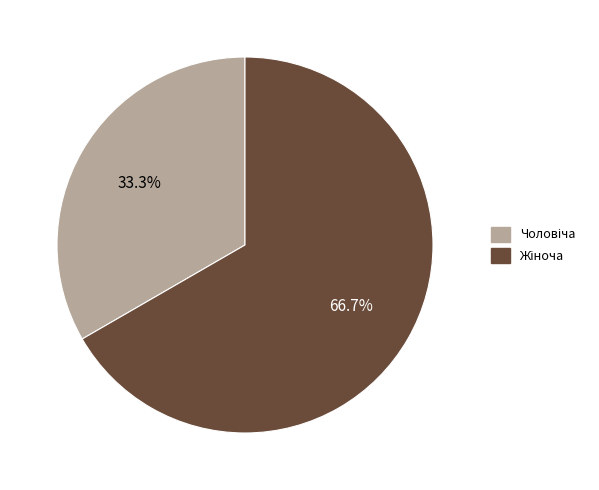

How many slices are in this pie chart?

2